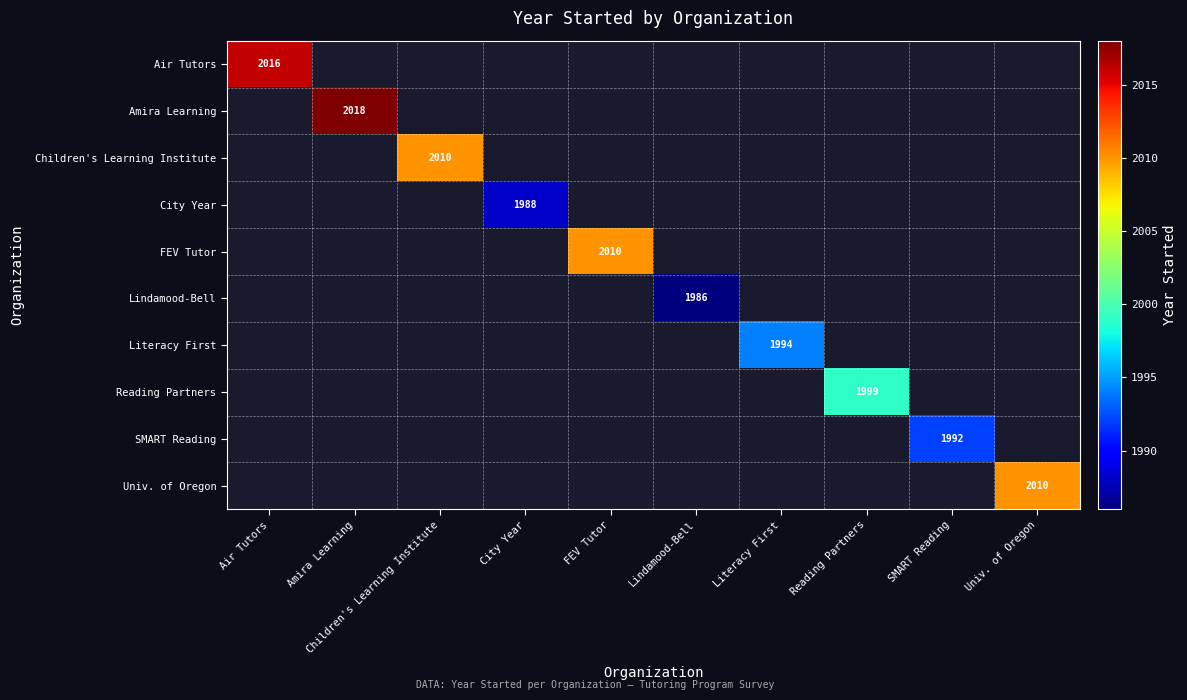

The value of Lindamood-Bell at Lindamood-Bell is 1986. True or false?

True